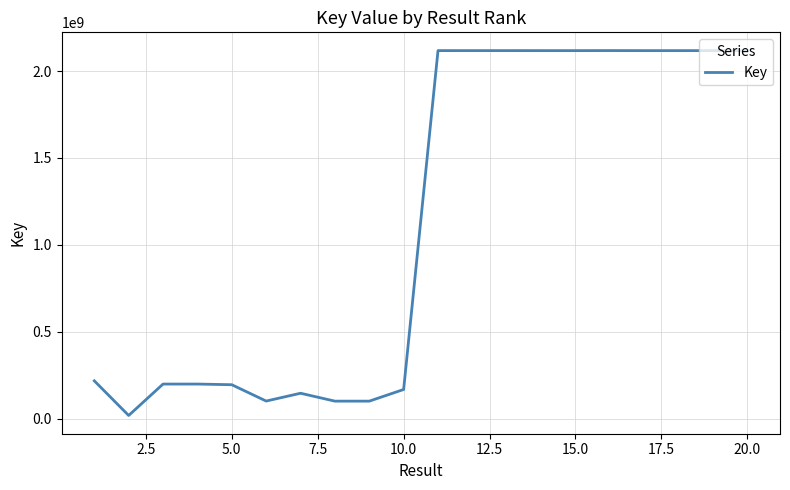

What is the maximum value shown in the chart?

2118116990